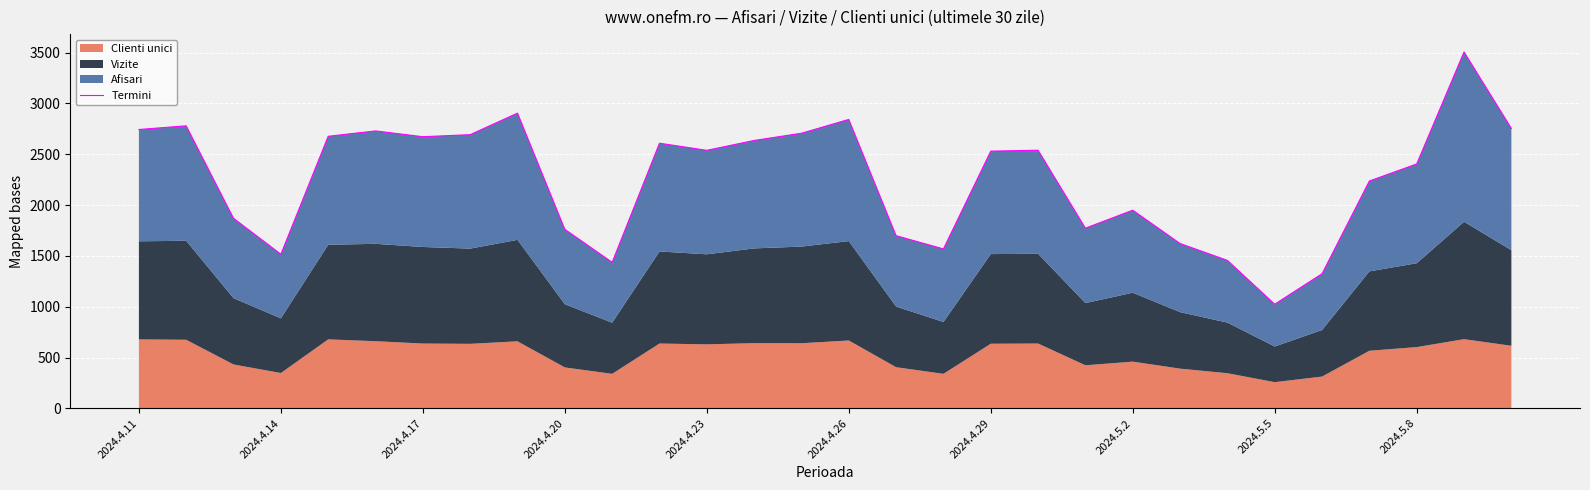

How many lines are shown in the chart?

1